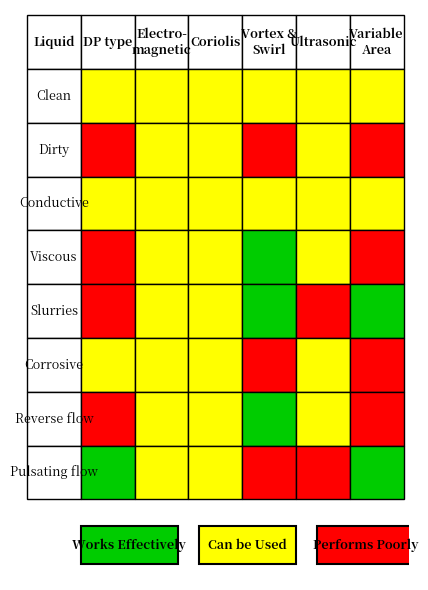

Is it true that vlr_values equals 26.5 at vlr_values?

False